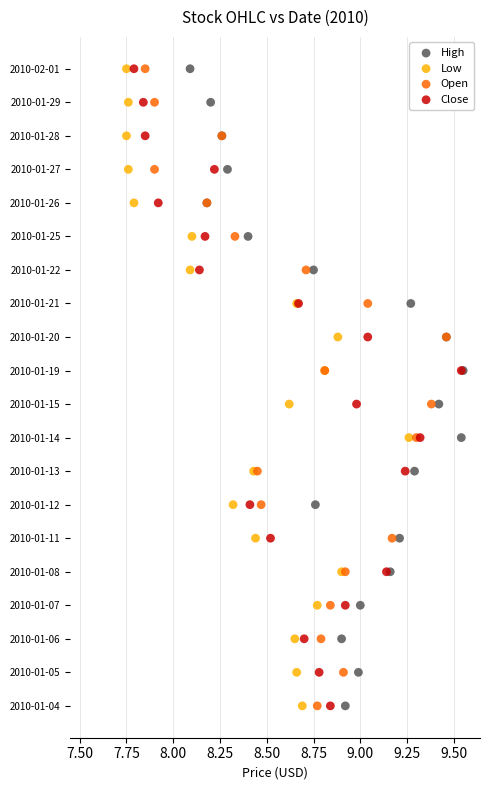

What are all the series names shown in the legend?

High, Low, Open, Close